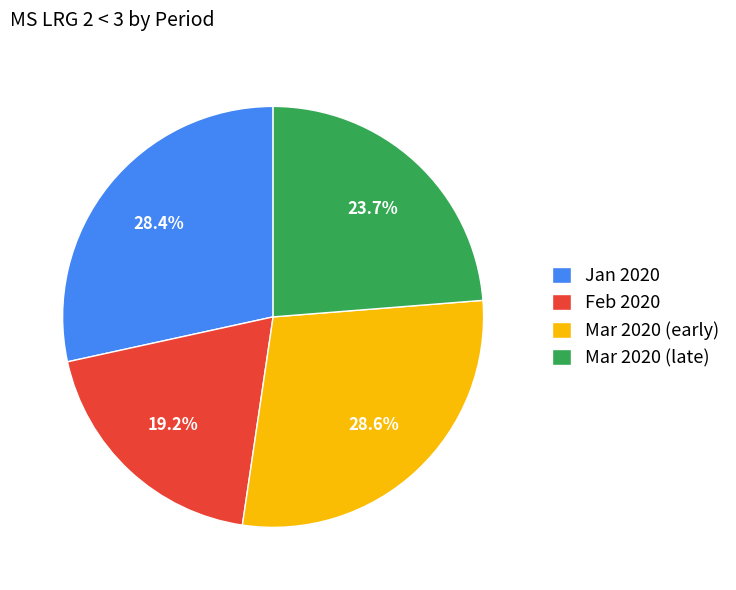

What is the smallest slice in the pie chart?

Feb 2020